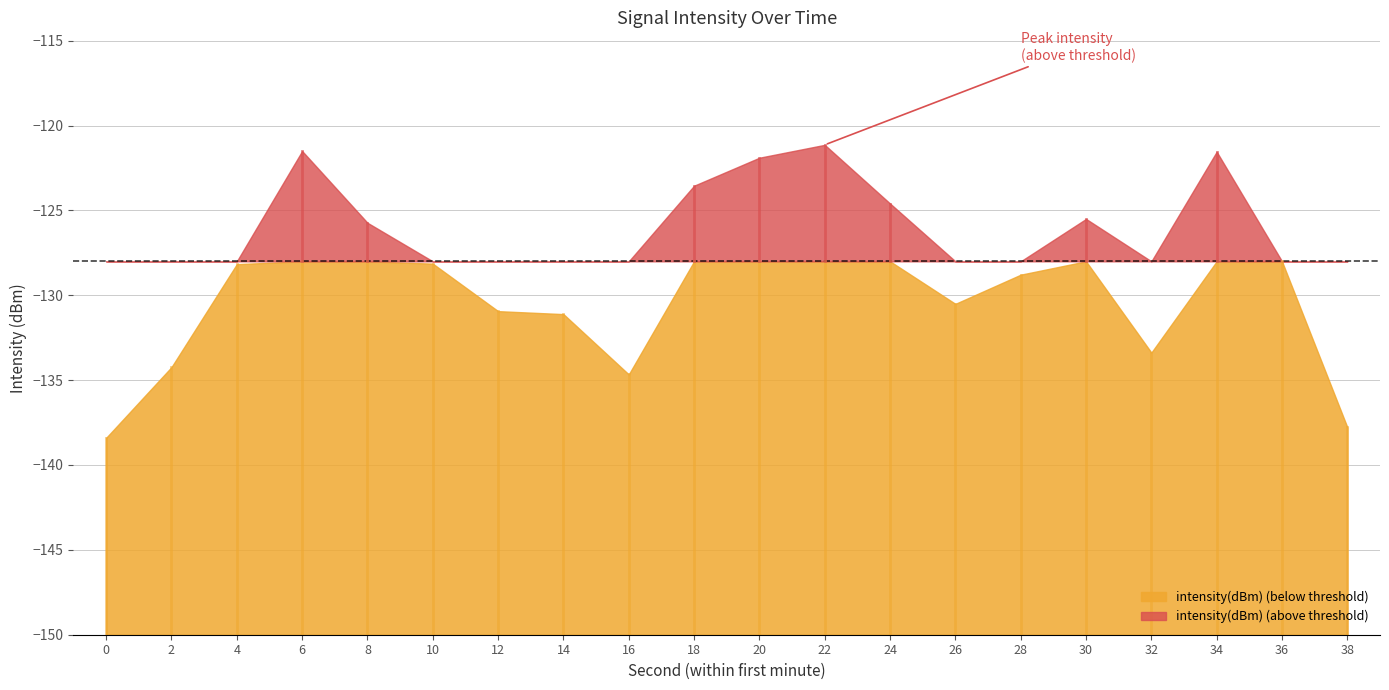

What is the value of the 5th point from the left?

-125.7